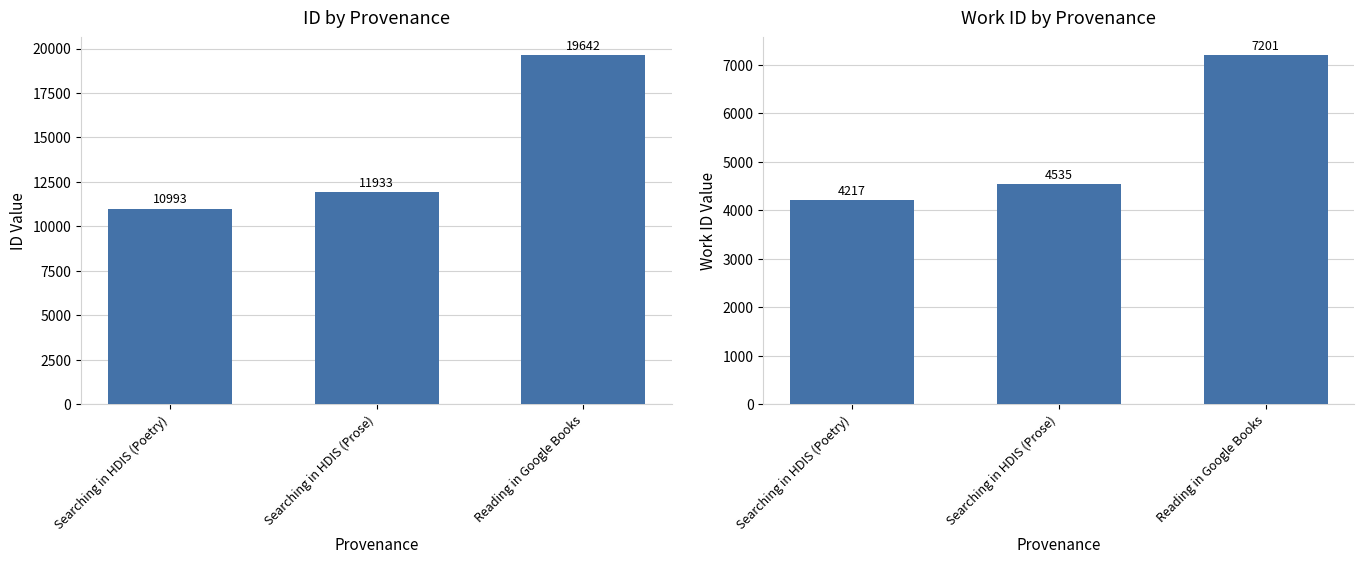

Is the value of work_id at Reading in Google Books greater than the value of id at Searching in HDIS (Poetry)?

No